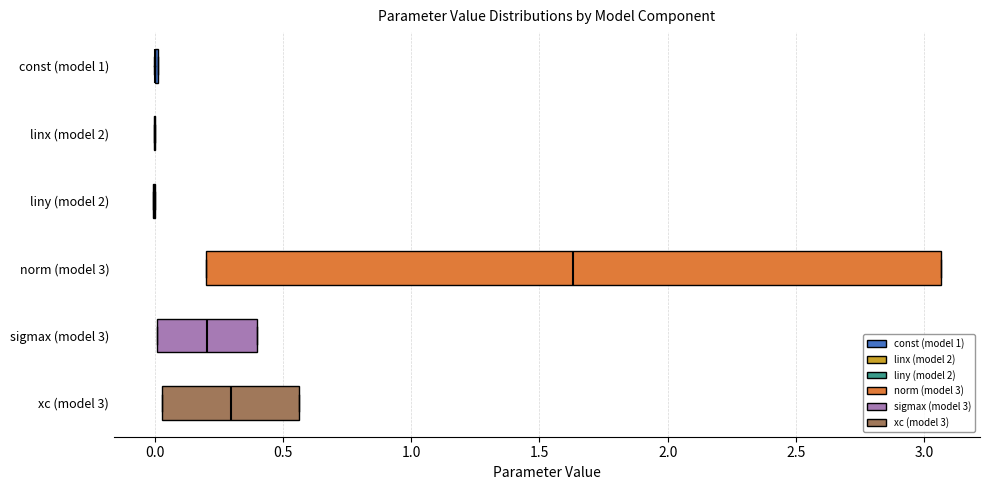

Comparing the boxes themselves (not the whiskers), which one is the widest?

norm (model 3)